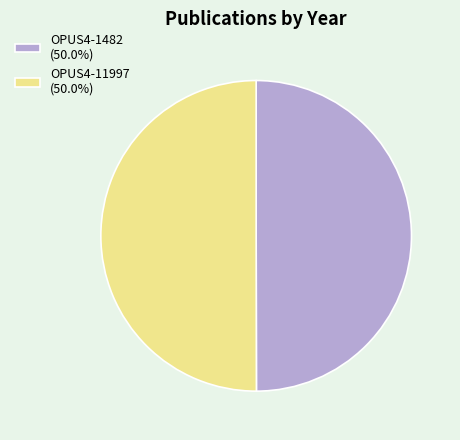

What is the ratio of the value at OPUS4-11997 to the value at OPUS4-1482?

1.0